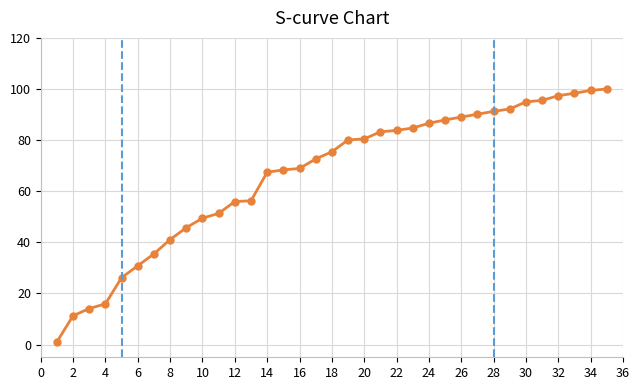

What is the greatest value displayed?

100.0